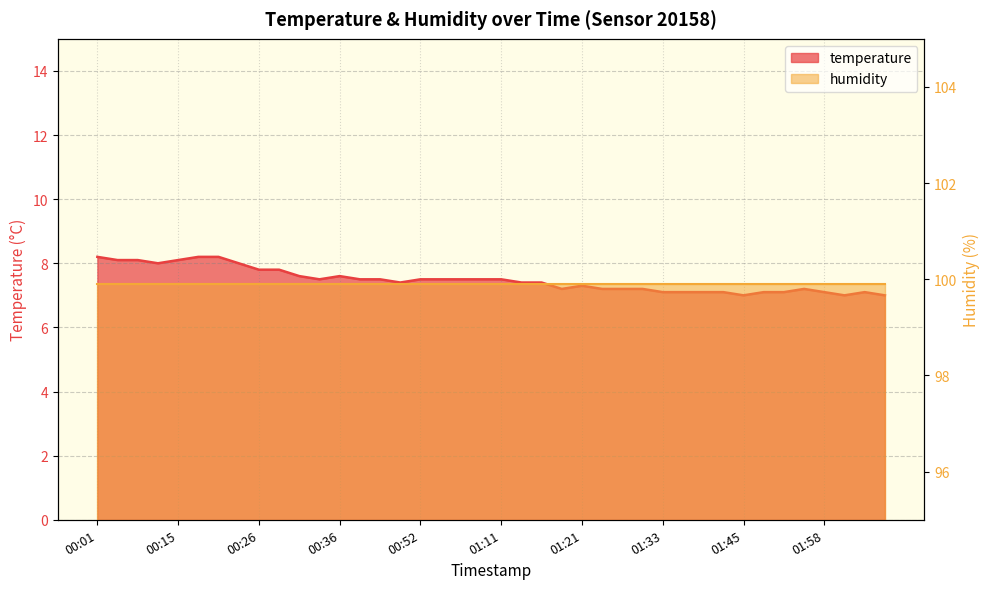

Reading left to right, list all the values displayed in this chart.

00:01=8.2	00:03=8.1	00:06=8.1	00:09=8.0	00:15=8.1	00:17=8.2	00:20=8.2	00:23=8.0	00:26=7.8	00:28=7.8	00:31=7.6	00:34=7.5	00:36=7.6	00:39=7.5	00:44=7.5	00:50=7.4	00:52=7.5	00:55=7.5	00:58=7.5	01:03=7.5	01:11=7.5	01:13=7.4	01:16=7.4	01:18=7.2	01:21=7.3	01:24=7.2	01:27=7.2	01:29=7.2	01:33=7.1	01:38=7.1	01:40=7.1	01:43=7.1	01:45=7.0	01:48=7.1	01:50=7.1	01:53=7.2	01:58=7.1	02:04=7.0	02:06=7.1	02:09=7.0